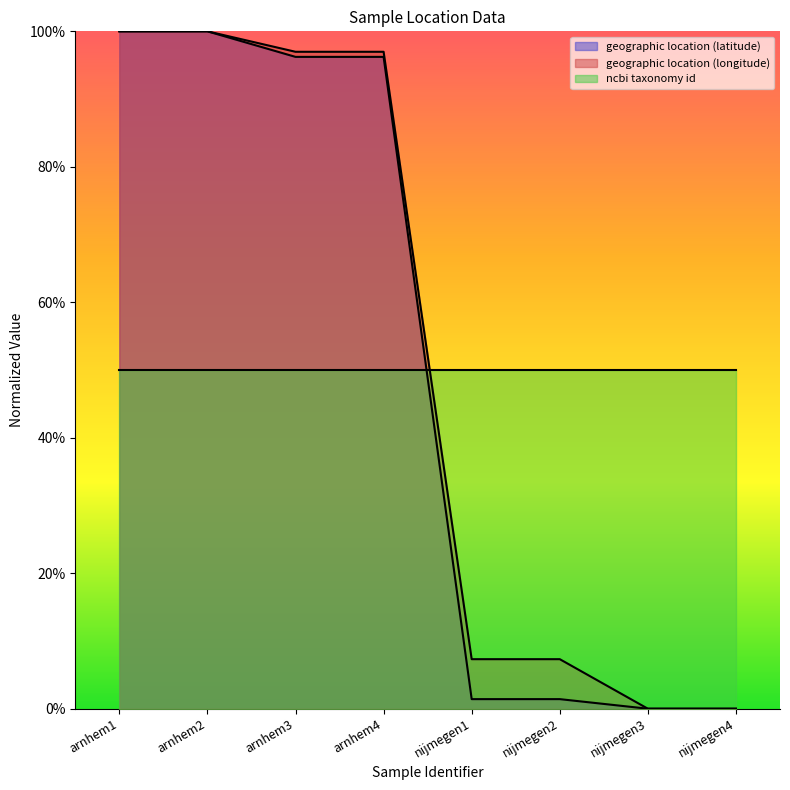

Which category has the highest value in the geographic location (latitude) series?

arnhem1